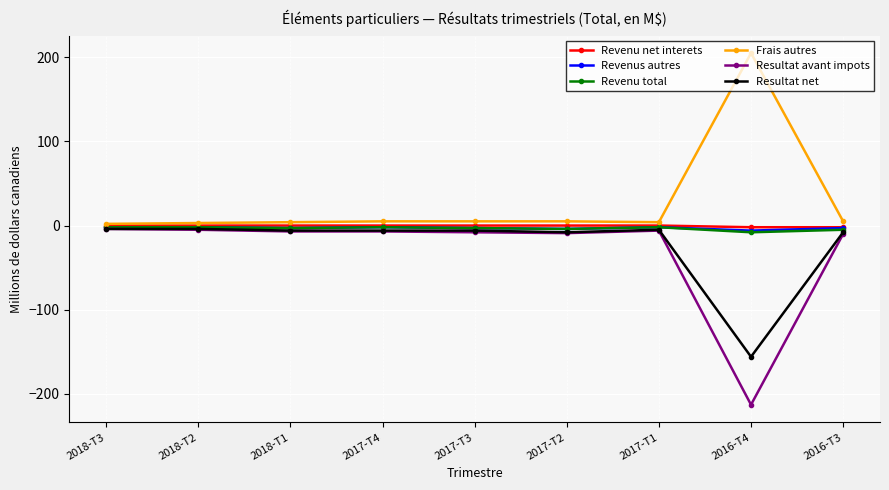

Which series has the largest total across all categories?

Frais autres